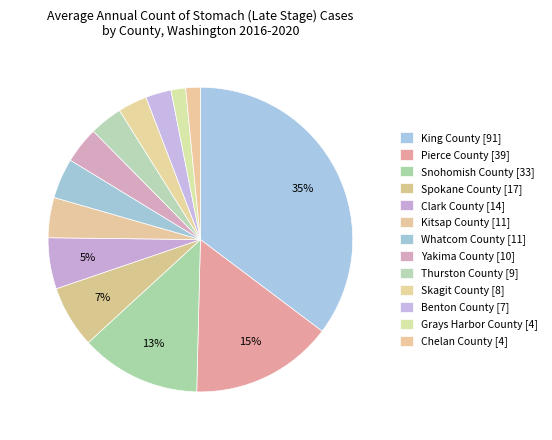

How many slices are in this pie chart?

13